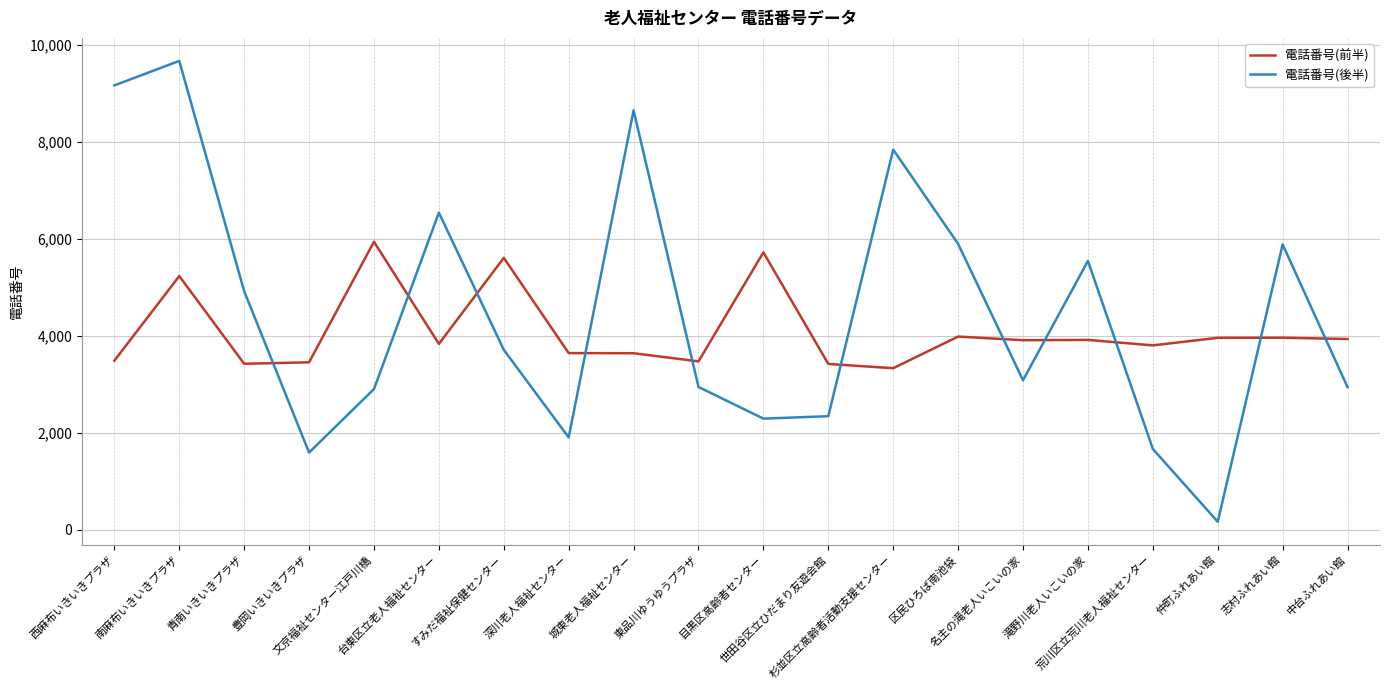

What is the difference between the maximum and second lowest values in the 電話番号(後半) series?

8080